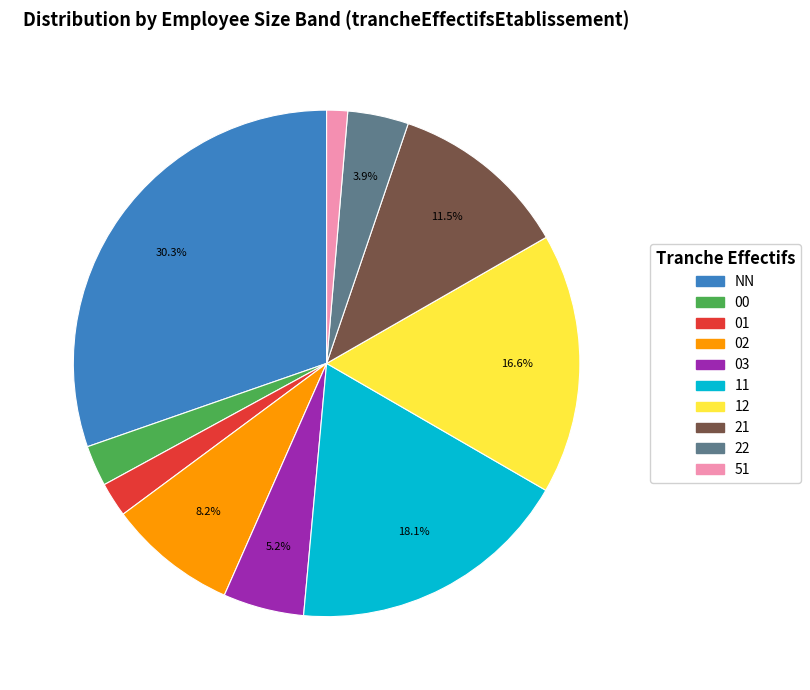

To the nearest percent, what portion does 01 represent?

2%